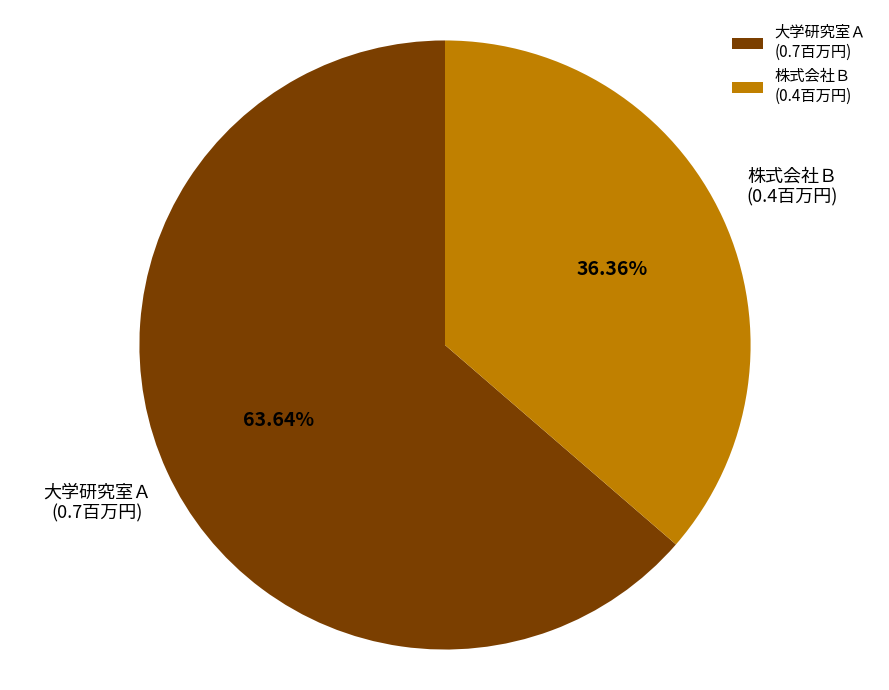

Do 大学研究室Ａ (0.7百万円) and 株式会社Ｂ (0.4百万円) together represent more than half of the pie?

Yes